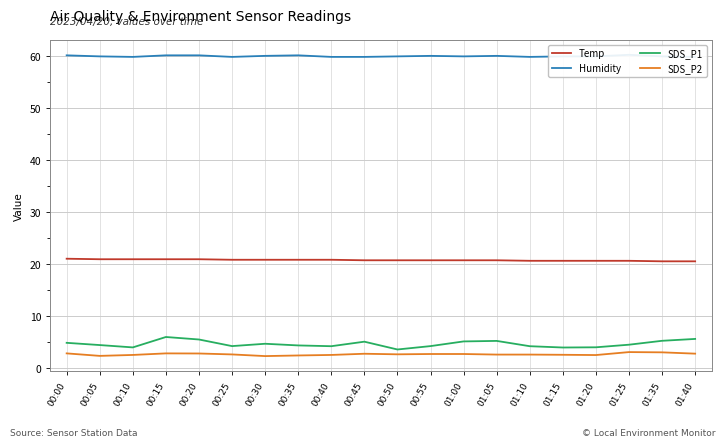

Which series has the widest spread of values?

SDS_P1